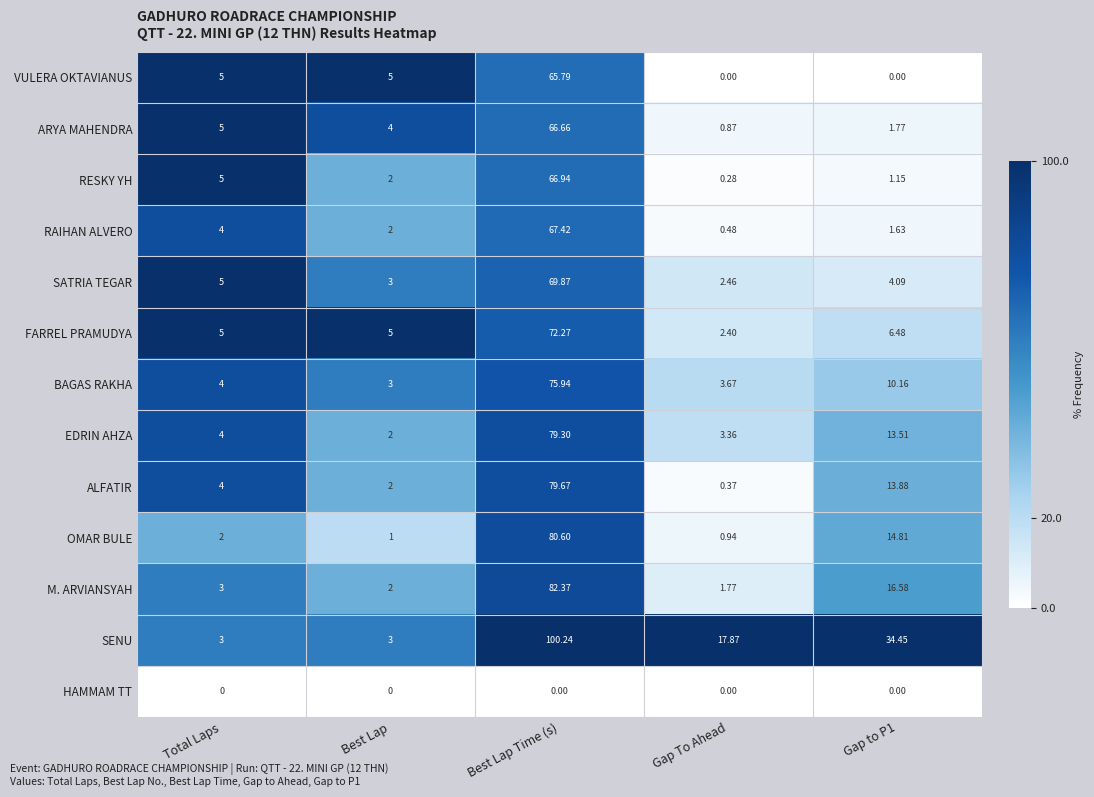

What is the spread (max minus min) of values at Gap to P1?

34.5